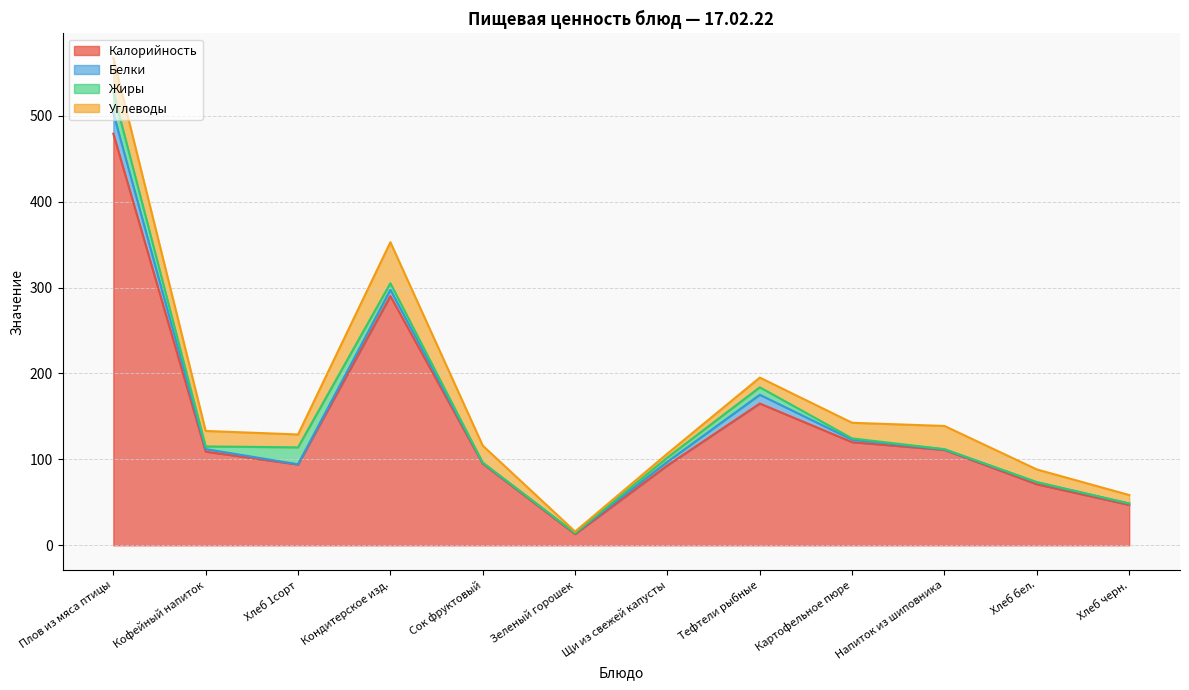

What is the minimum value shown in the chart?

0.1